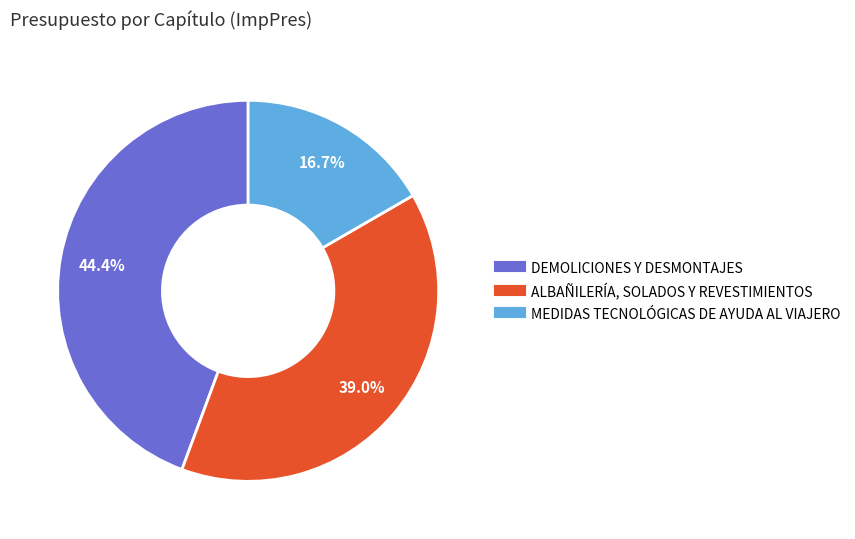

True or false: ALBAÑILERÍA, SOLADOS Y REVESTIMIENTOS accounts for 25% of the total.

False